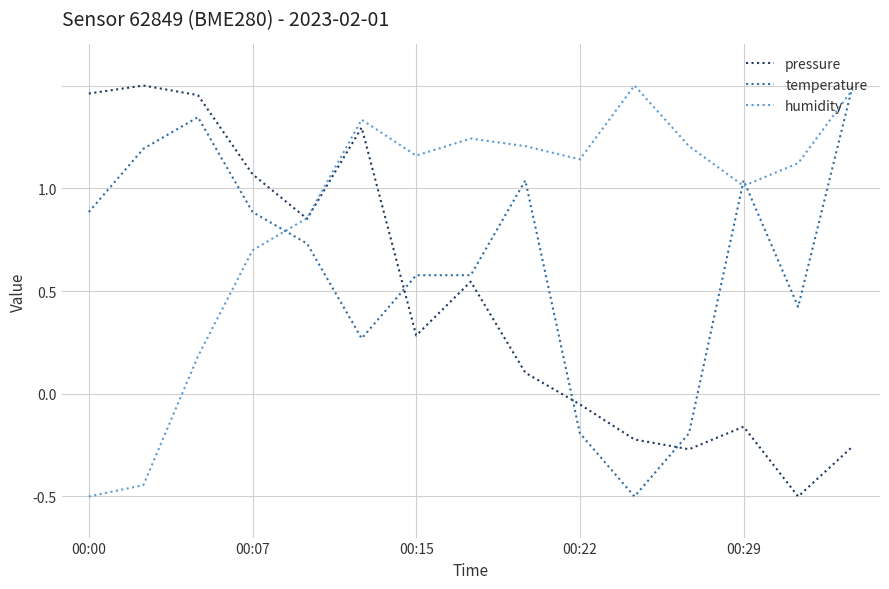

What are all the series names shown in the legend?

pressure, temperature, humidity